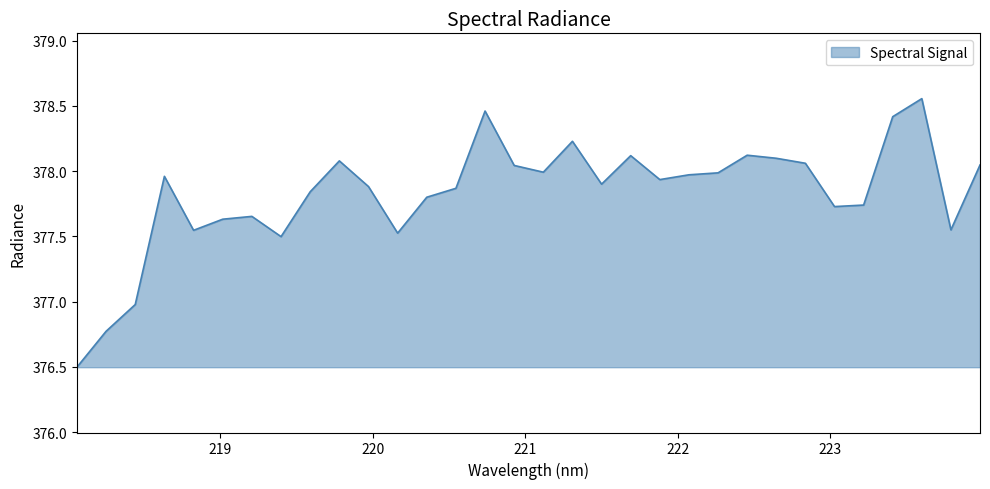

What is the difference between the maximum and minimum values?

2.1